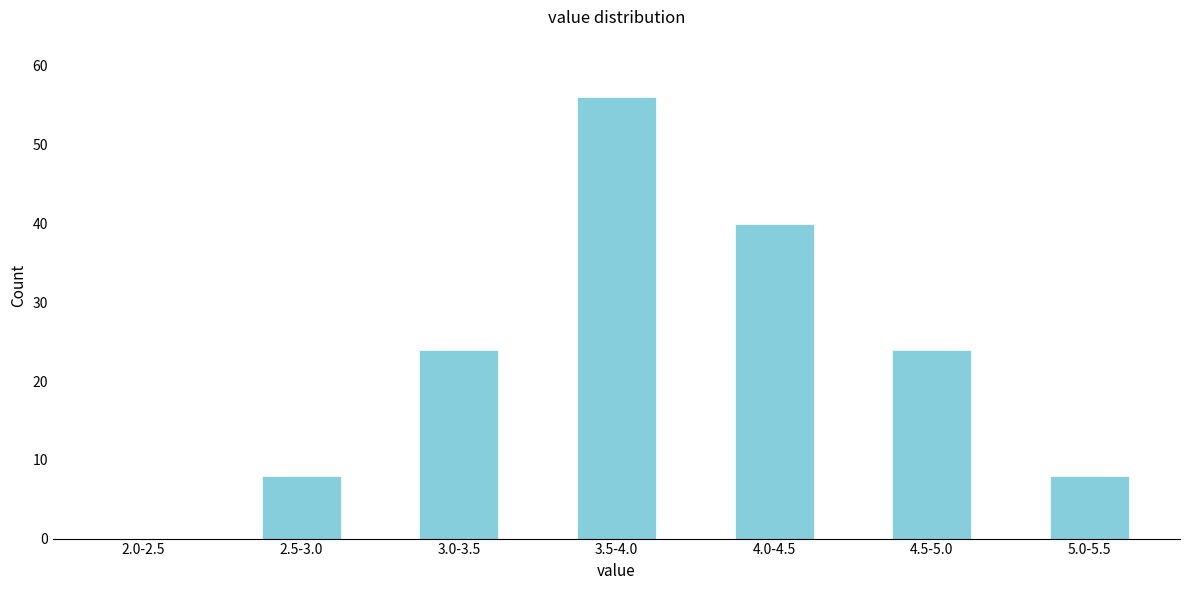

Reading right to left, extract all data points from this chart.

5.0-5.5=8	4.5-5.0=24	4.0-4.5=40	3.5-4.0=56	3.0-3.5=24	2.5-3.0=8	2.0-2.5=0